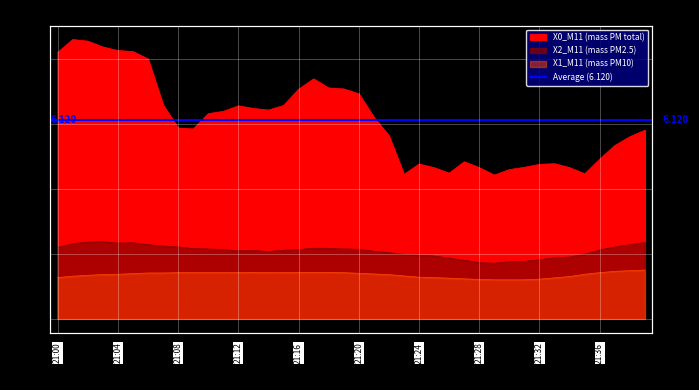

How many categories are shown in the chart?

40